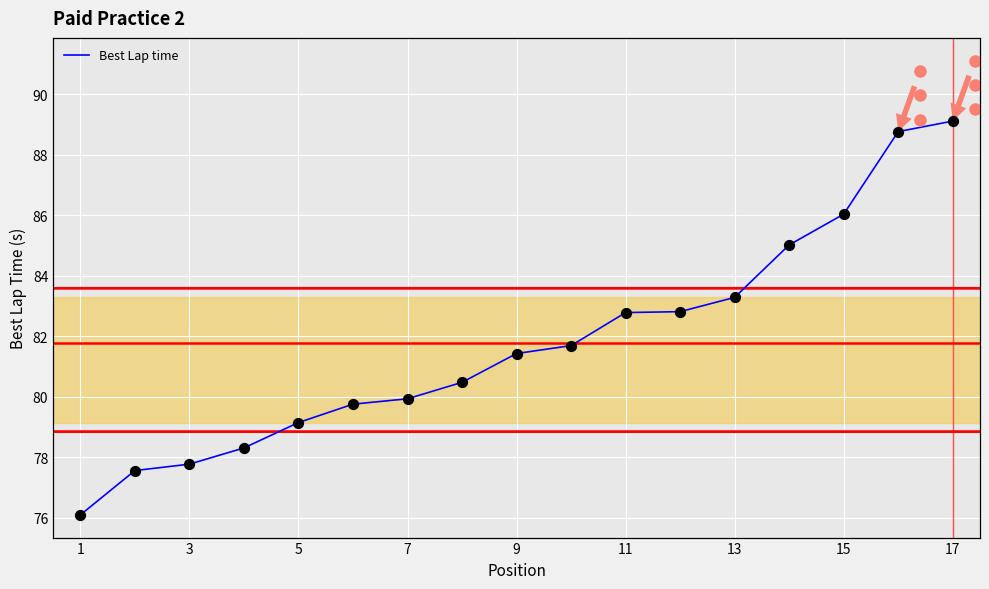

The value of Best Lap time at 3 is 31.8. True or false?

False